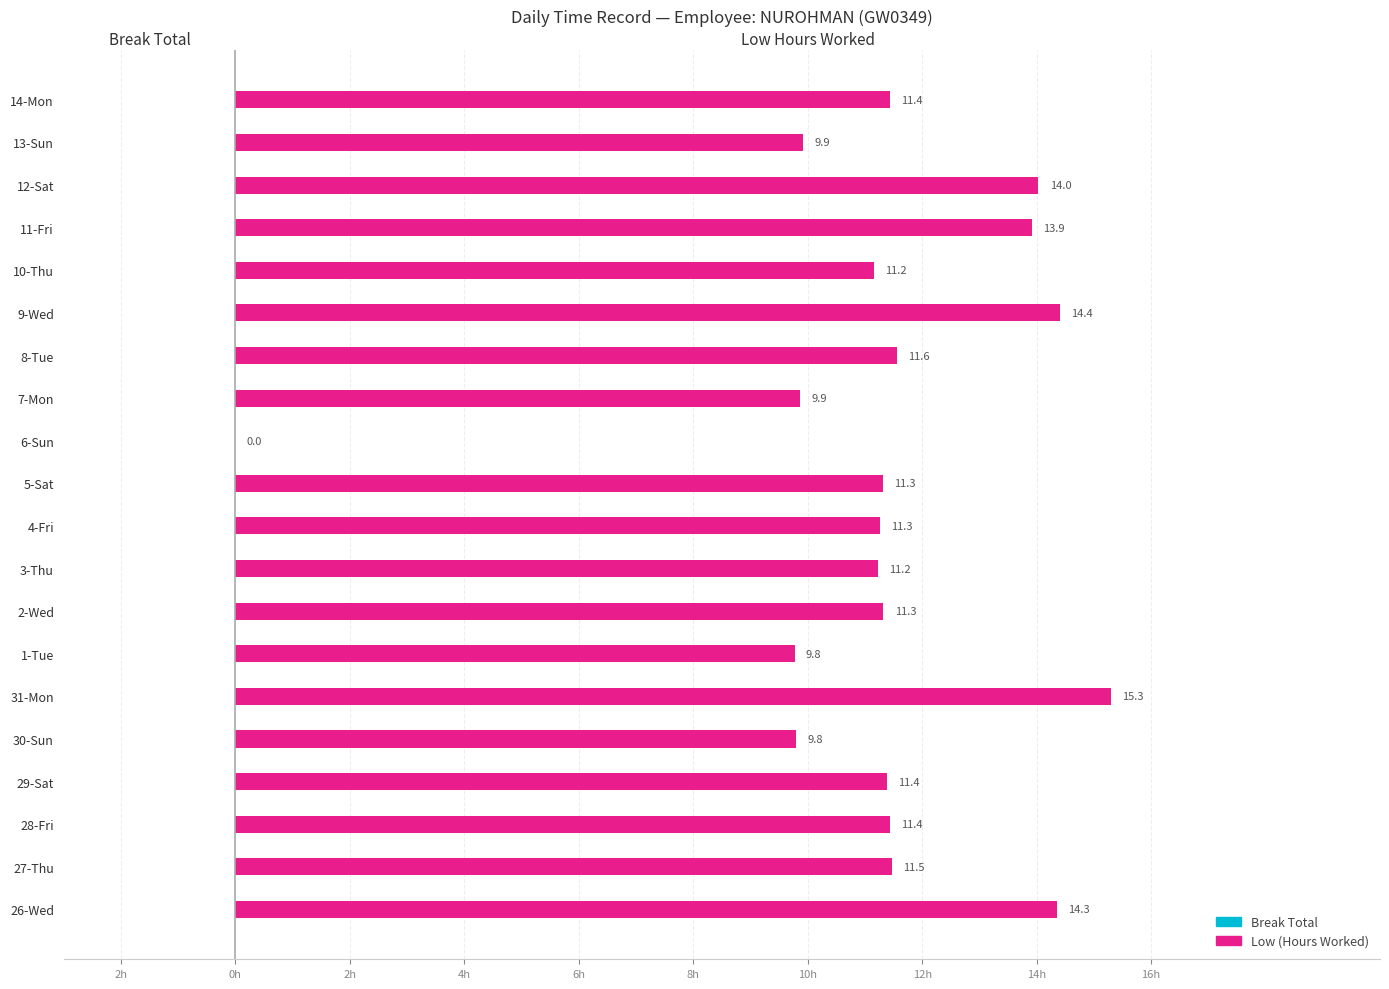

Are the bars horizontal?

Yes